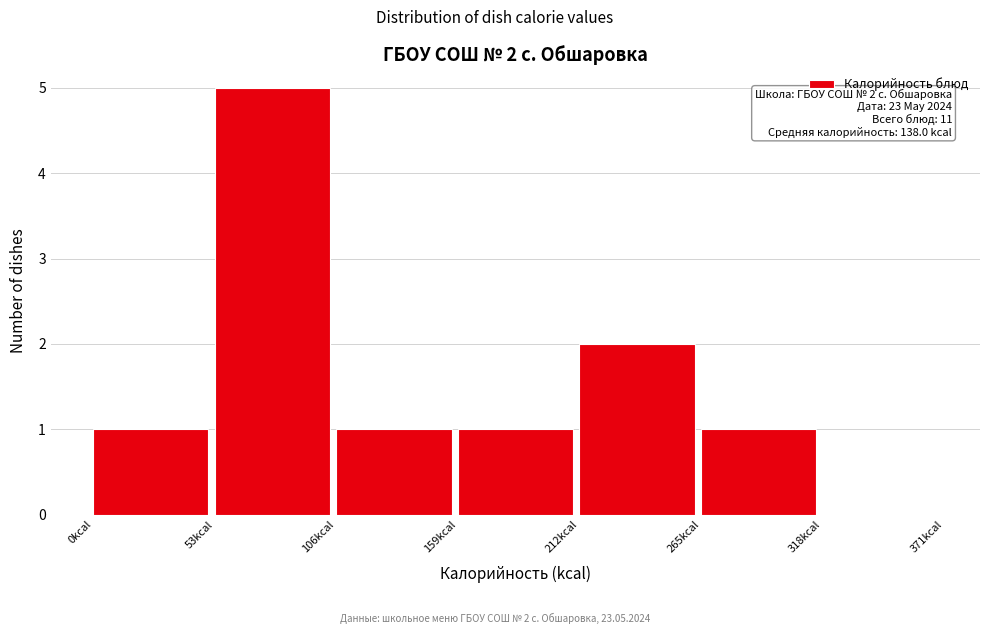

Which range on the x-axis has the tallest bar?

53 to 106